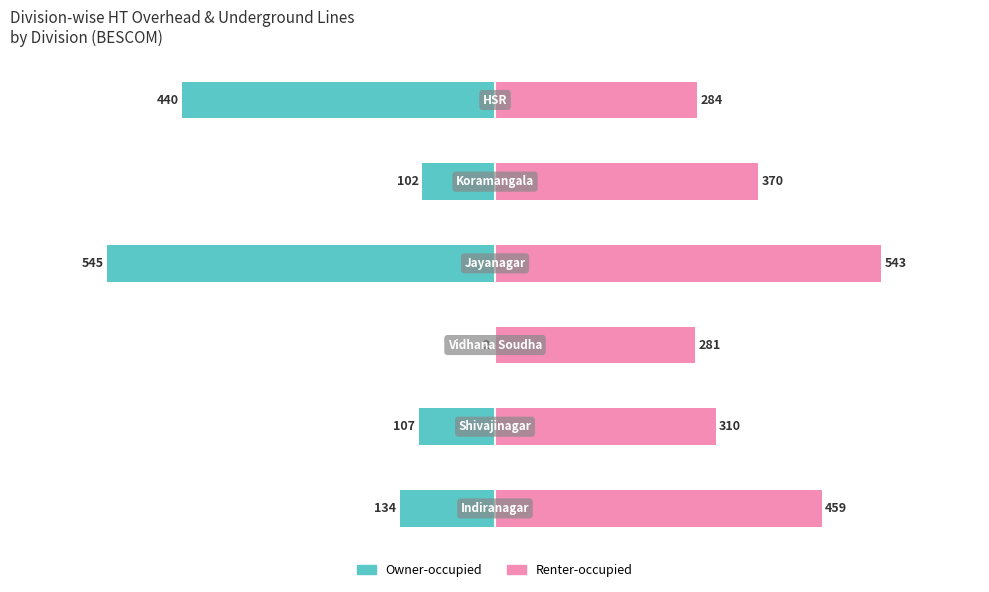

Which series has the largest range (max minus min)?

Owner-occupied